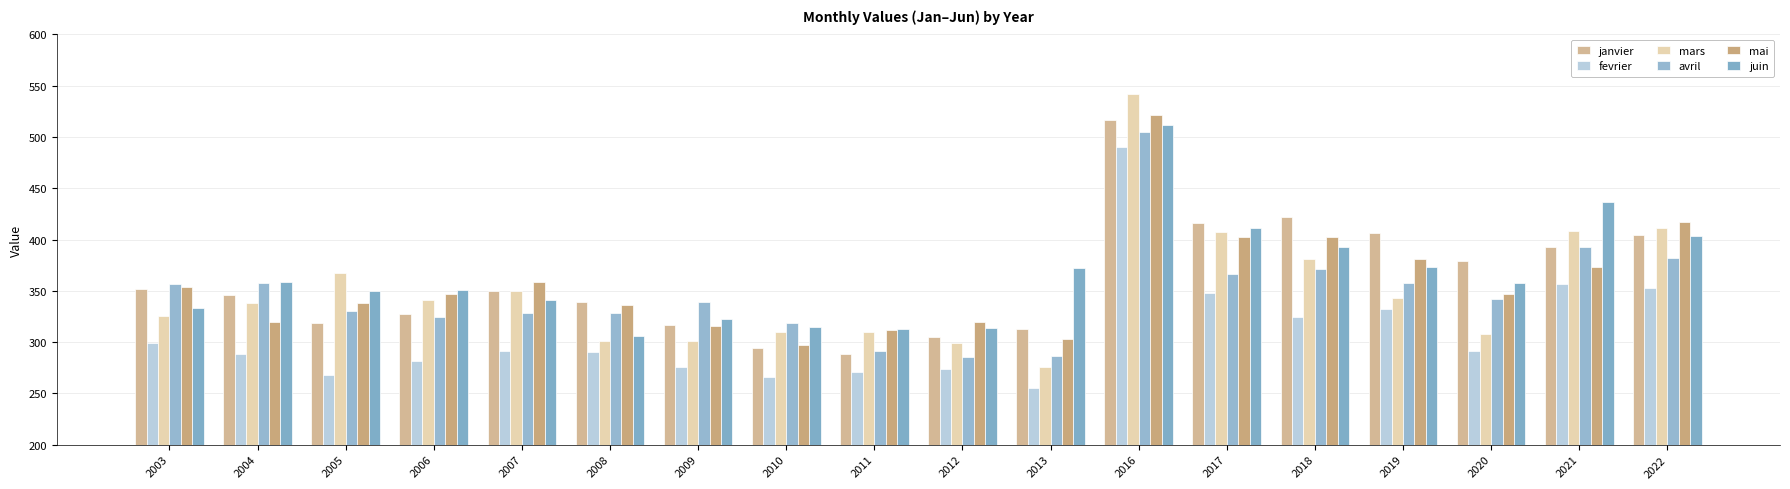

What is the sum of the mai values at 2003 and 2006?

700.6